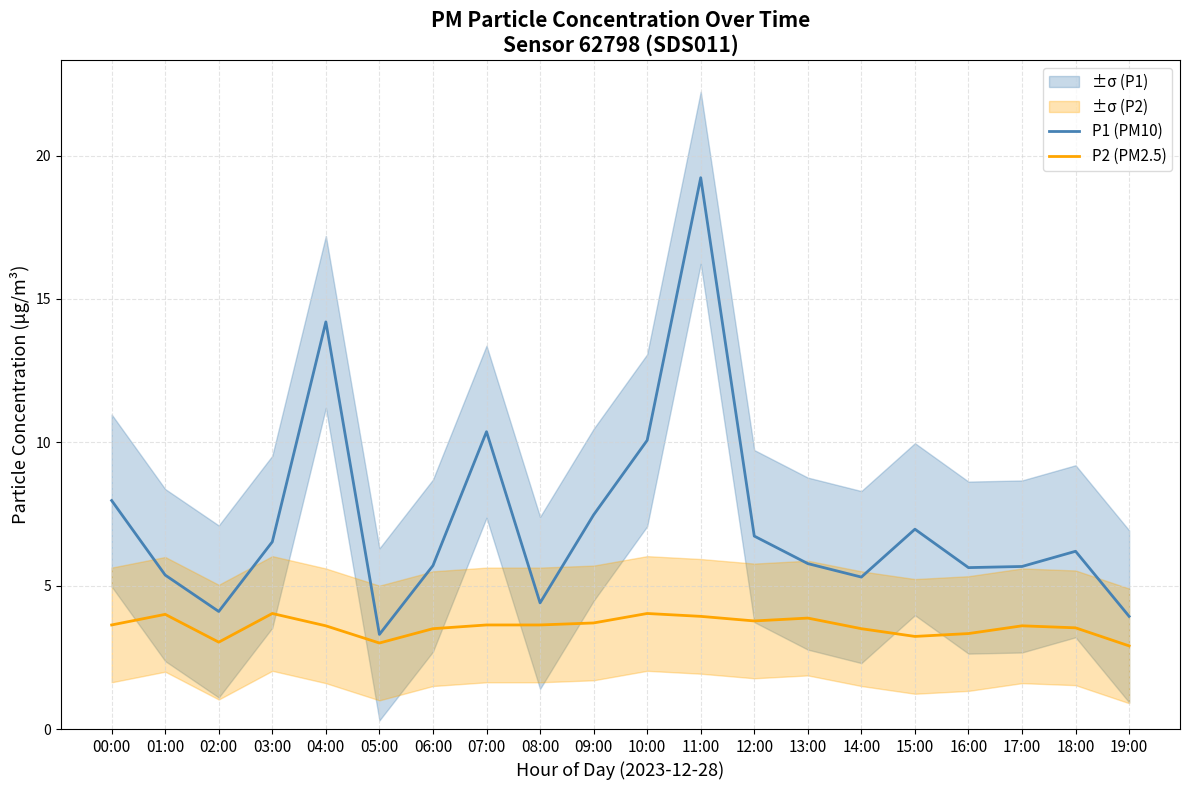

Which series has the largest total across all categories?

P1 (PM10)